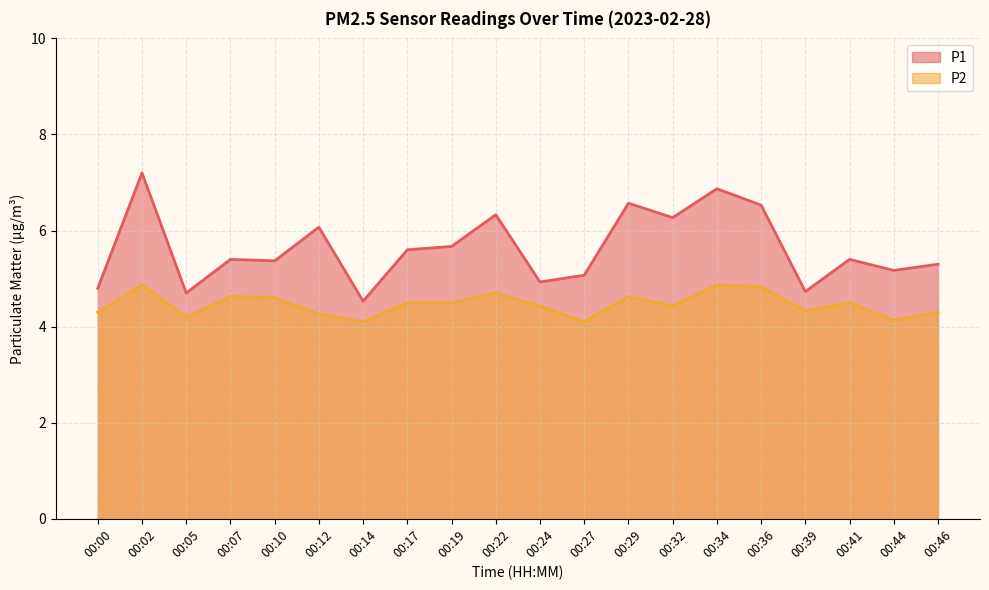

Which has a higher value, 00:02 or 00:22?

00:02